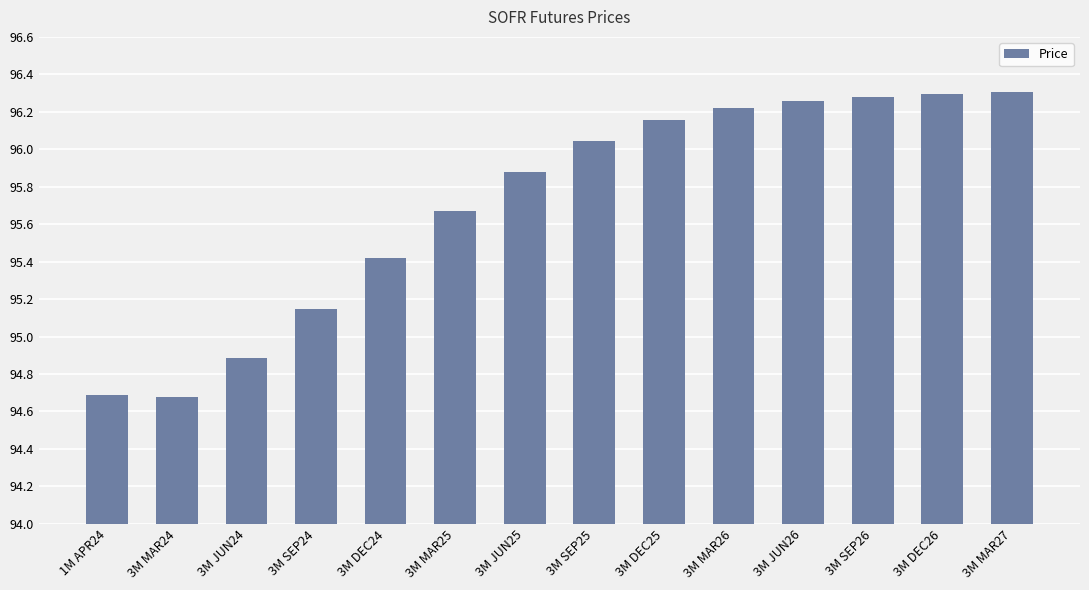

What is the sum of the values at 3M DEC26 and 1M APR24?

191.0